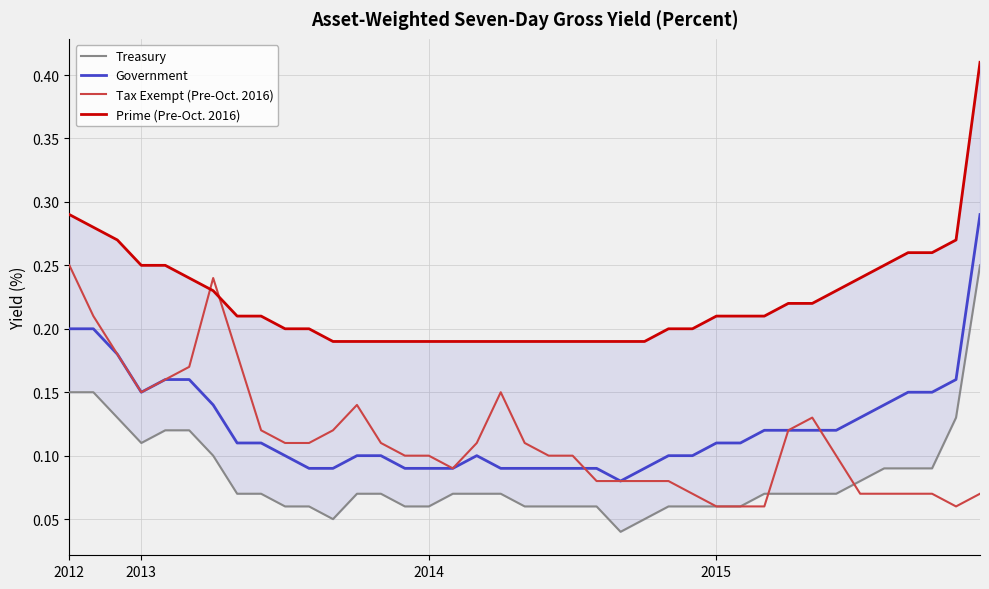

Which series has the largest range (max minus min)?

Prime (Pre-Oct. 2016)